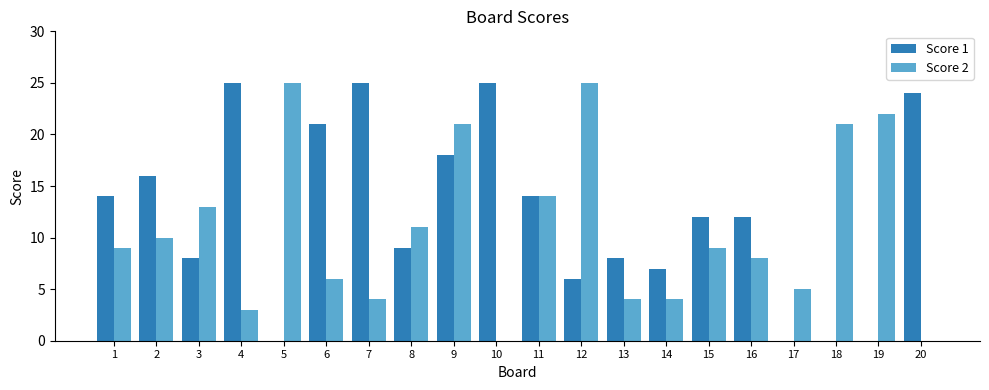

Reading left to right, list all the values displayed in this chart.

Score 1: 1=14	2=16	3=8	4=25	5=0	6=21	7=25	8=9	9=18	10=25	11=14	12=6	13=8	14=7	15=12	16=12	17=0	18=0	19=0	20=24
Score 2: 1=9	2=10	3=13	4=3	5=25	6=6	7=4	8=11	9=21	10=0	11=14	12=25	13=4	14=4	15=9	16=8	17=5	18=21	19=22	20=0